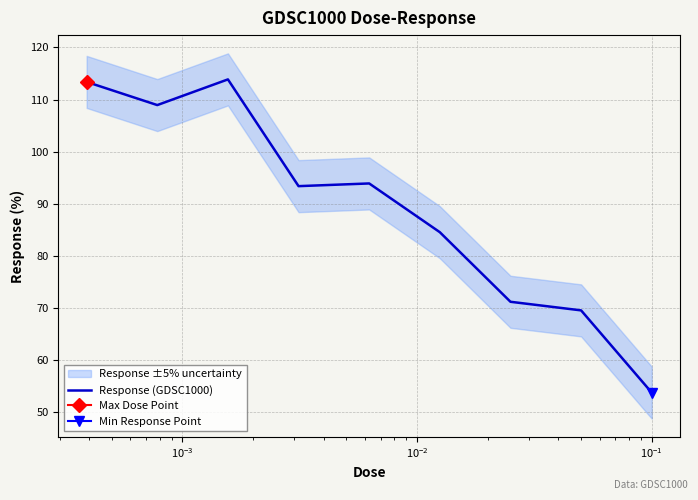

What is the highest value of the Response (GDSC1000) series?

113.9